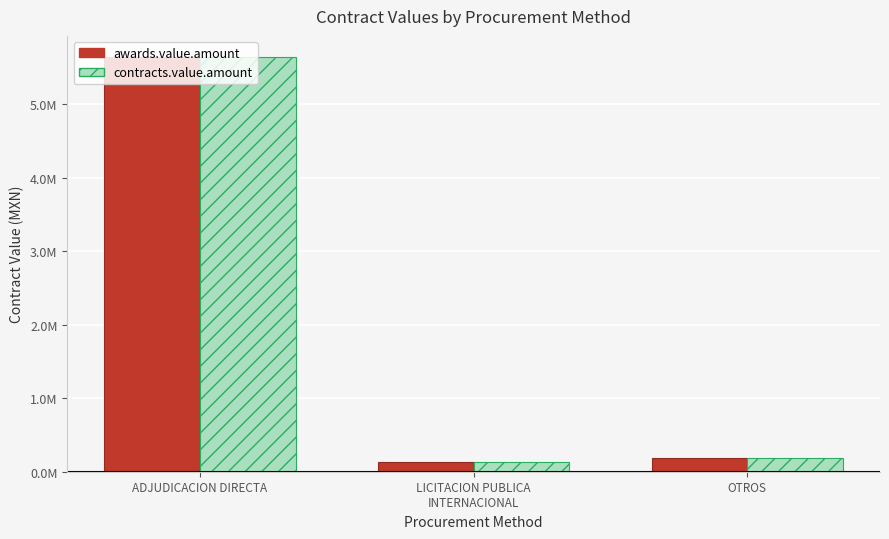

What is the label of the 2nd bar from the right?

LICITACION PUBLICA
INTERNACIONAL